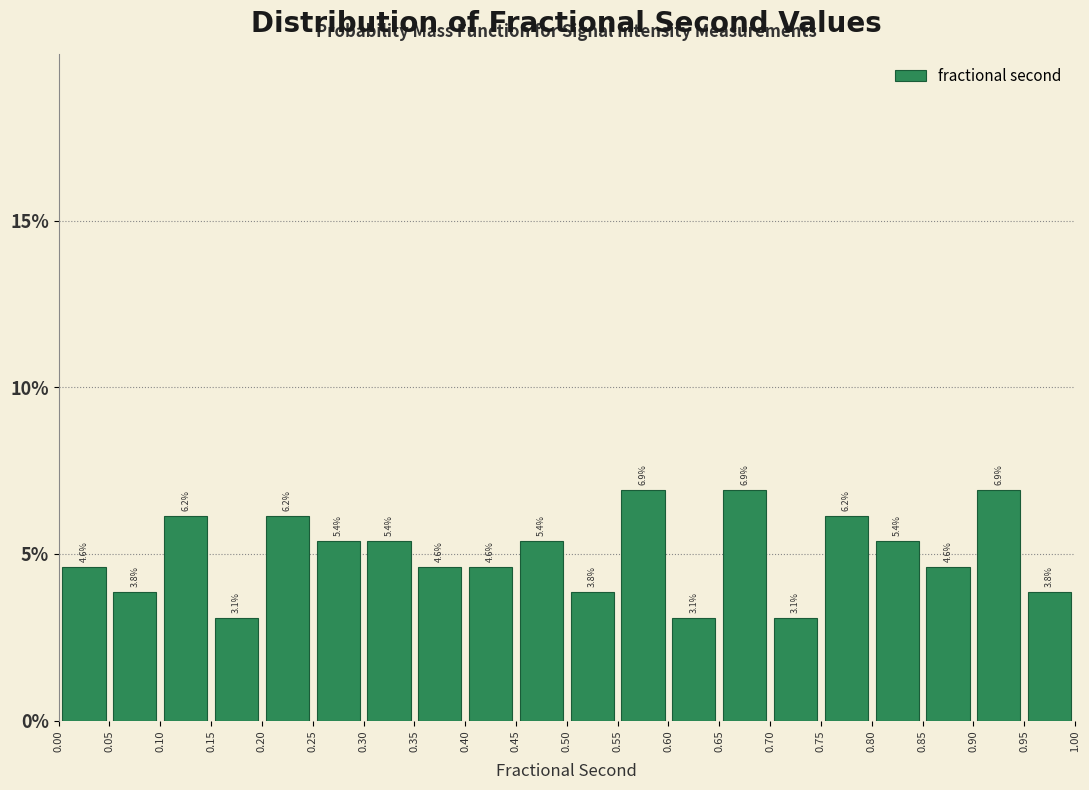

Reading left to right, transcribe this chart: for each bar, give the range it covers on the x-axis and its height.

0.00 to 0.05: 4.6
0.05 to 0.10: 3.8
0.10 to 0.15: 6.2
0.15 to 0.20: 3.1
0.20 to 0.25: 6.2
0.25 to 0.30: 5.4
0.30 to 0.35: 5.4
0.35 to 0.40: 4.6
0.40 to 0.45: 4.6
0.45 to 0.50: 5.4
0.50 to 0.55: 3.8
0.55 to 0.60: 6.9
0.60 to 0.65: 3.1
0.65 to 0.70: 6.9
0.70 to 0.75: 3.1
0.75 to 0.80: 6.2
0.80 to 0.85: 5.4
0.85 to 0.90: 4.6
0.90 to 0.95: 6.9
0.95 to 1.00: 3.8